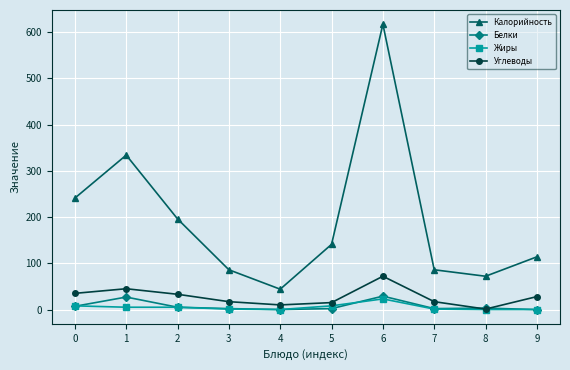

Count the number of data series in this chart.

4